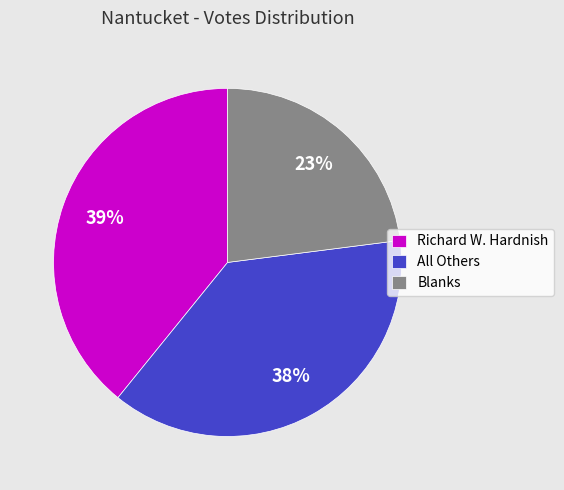

What is the ratio of the value at Blanks to the value at Richard W. Hardnish?

0.6